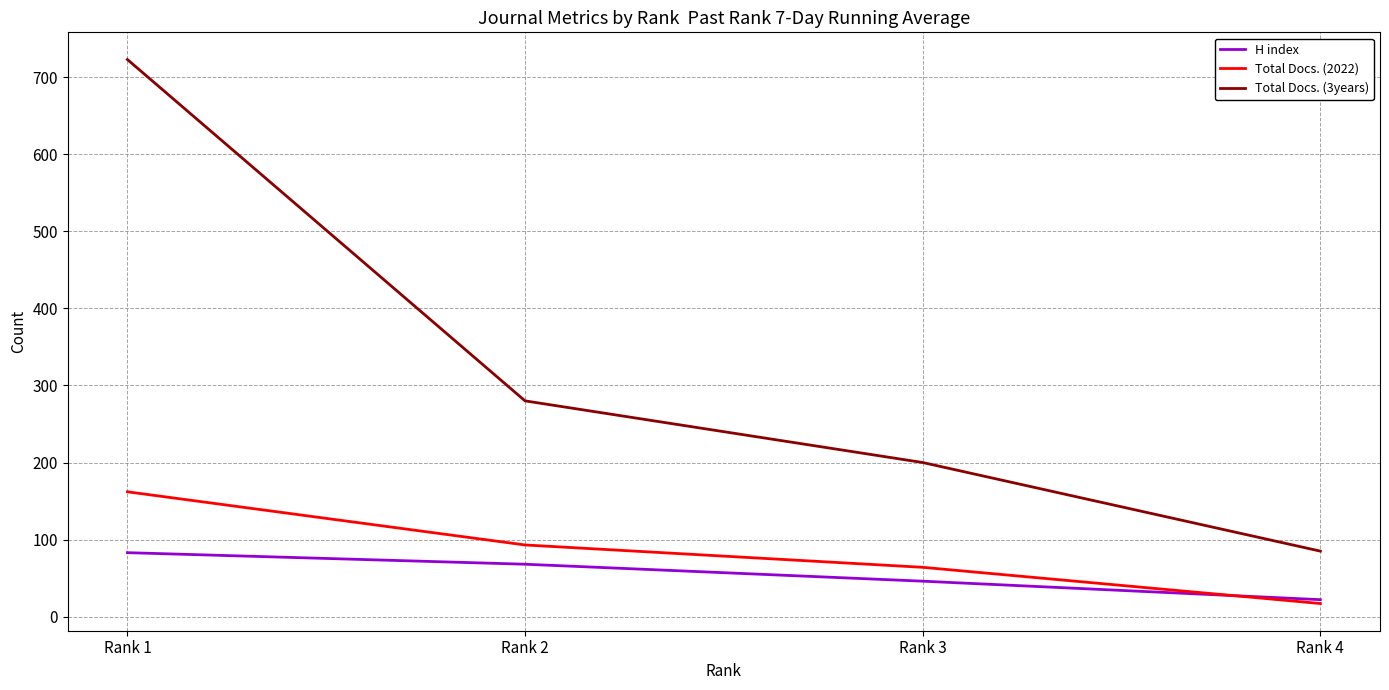

True or false: Total Docs. (2022) has a value of 17 at Rank 4.

True